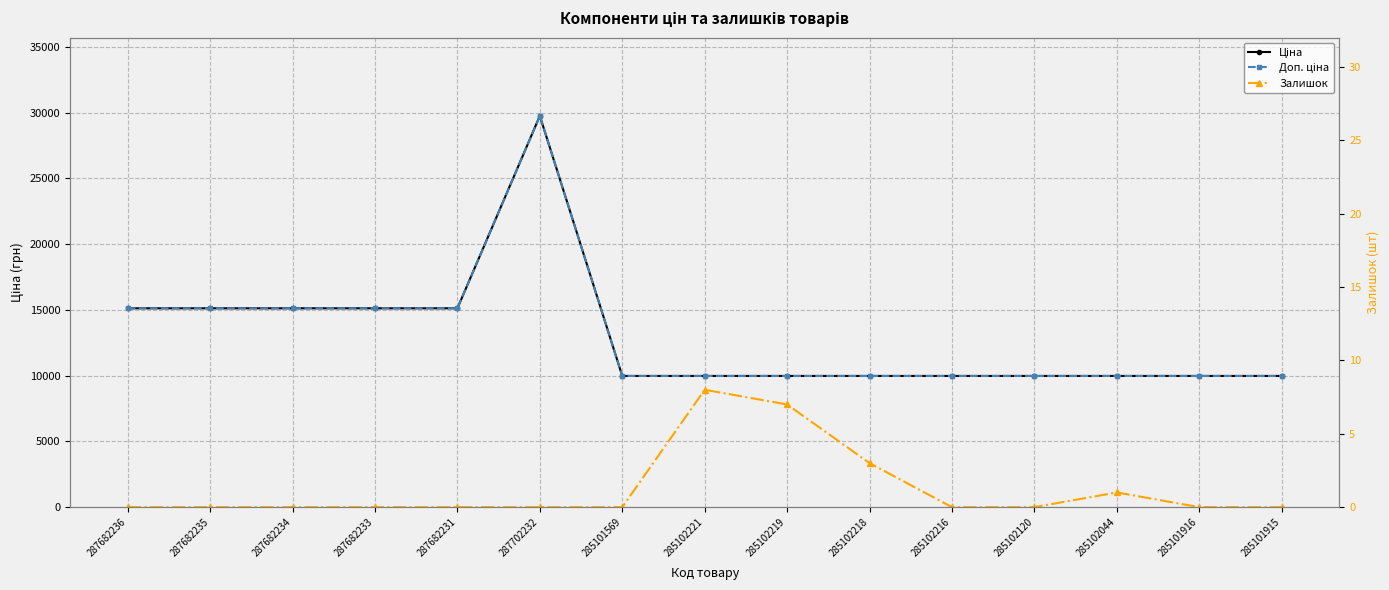

How many distinct data groups are displayed?

3